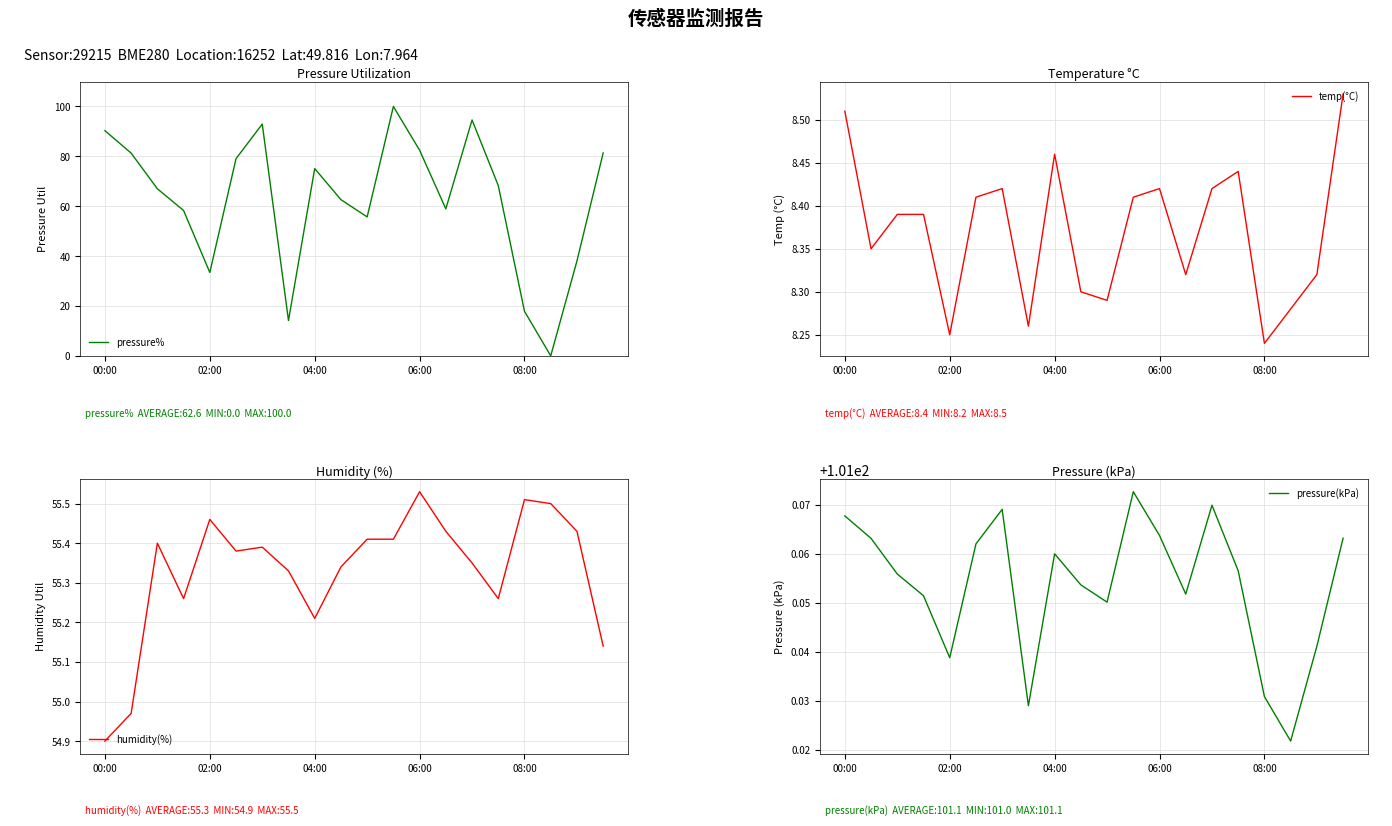

How many lines are shown in the chart?

4